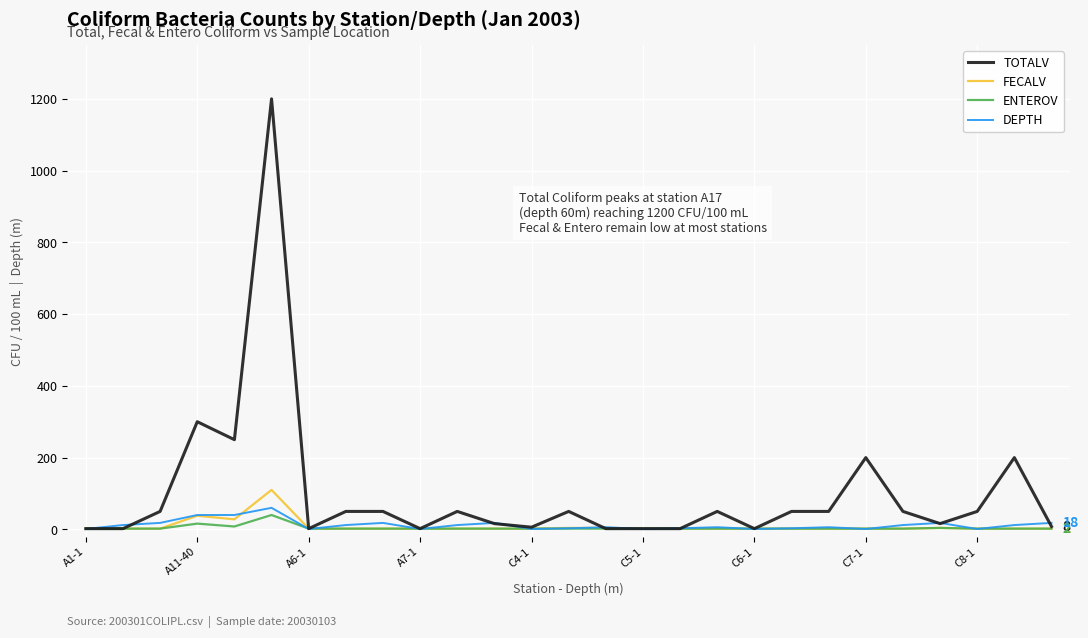

Which series has the largest total across all categories?

TOTALV